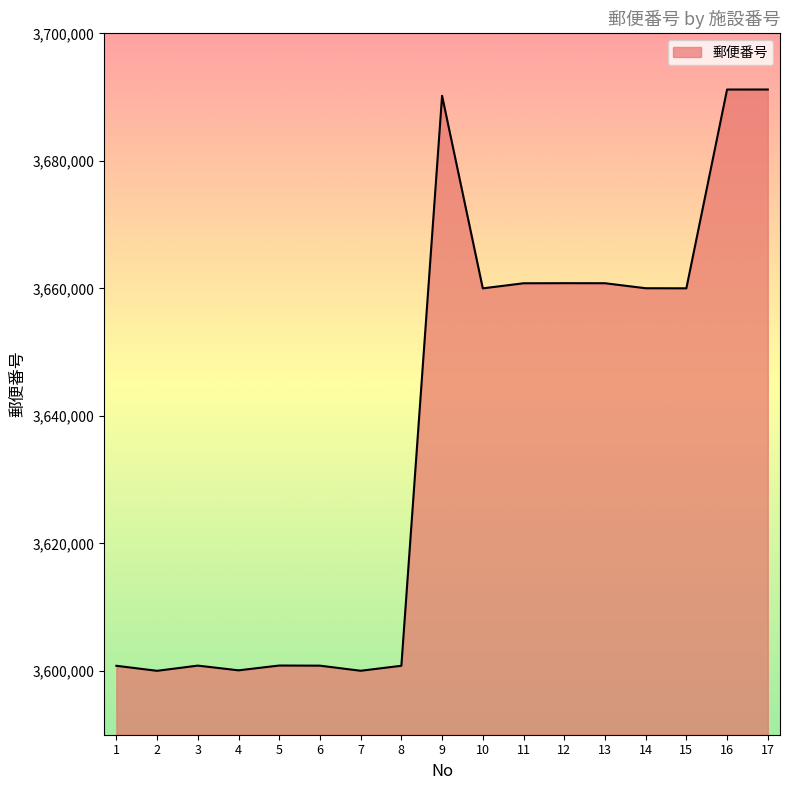

Is it true that the value at 11 is 3660811?

True